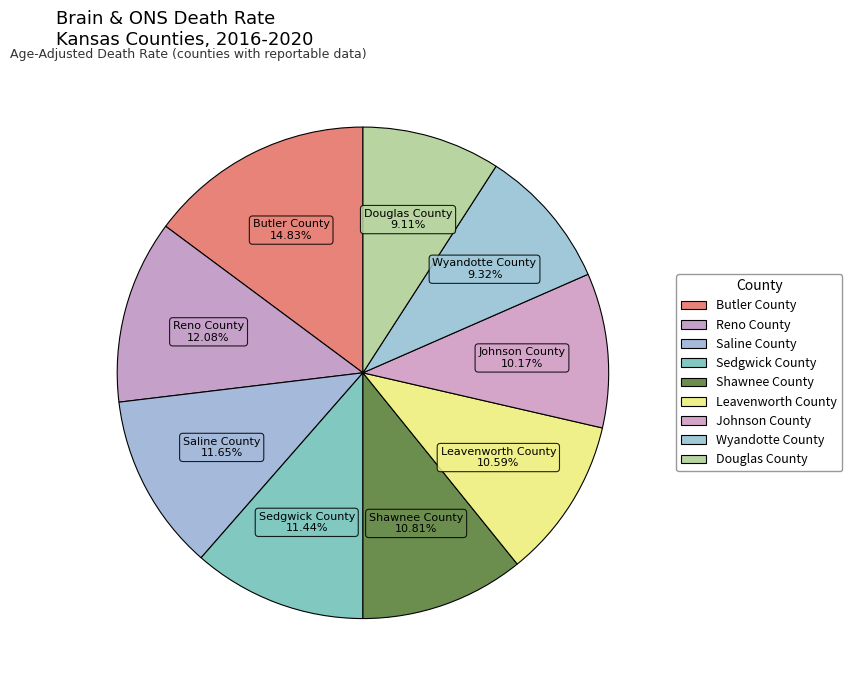

Rank the categories by value from highest to lowest.

Butler County, Reno County, Saline County, Sedgwick County, Shawnee County, Leavenworth County, Johnson County, Wyandotte County, Douglas County